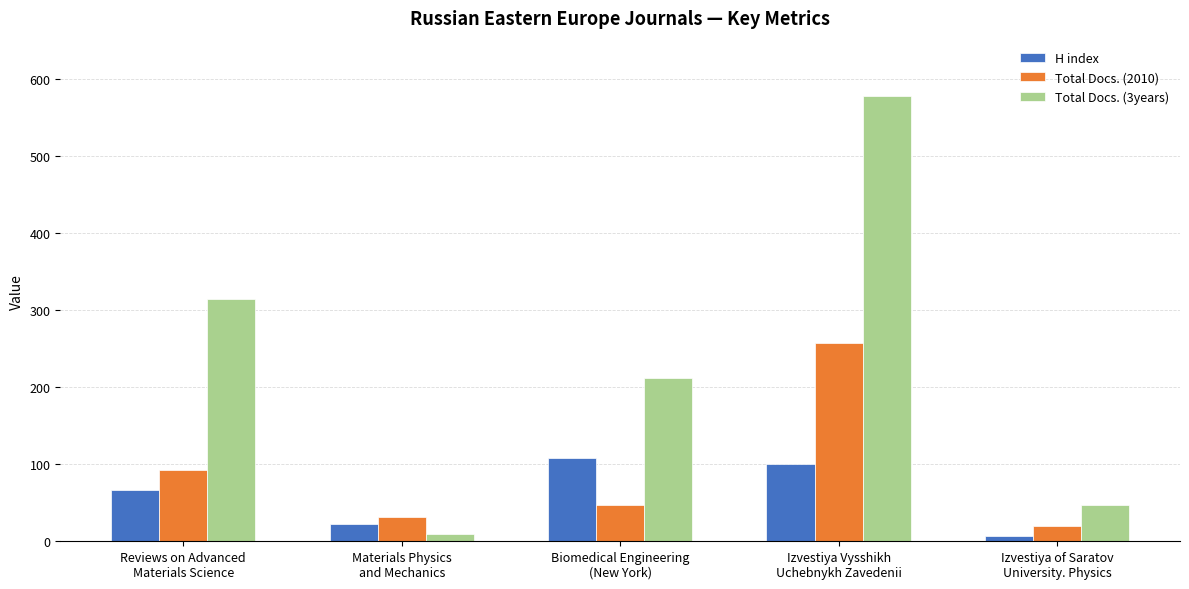

What is the difference between the second highest and second lowest values in the Total Docs. (3years) series?

268